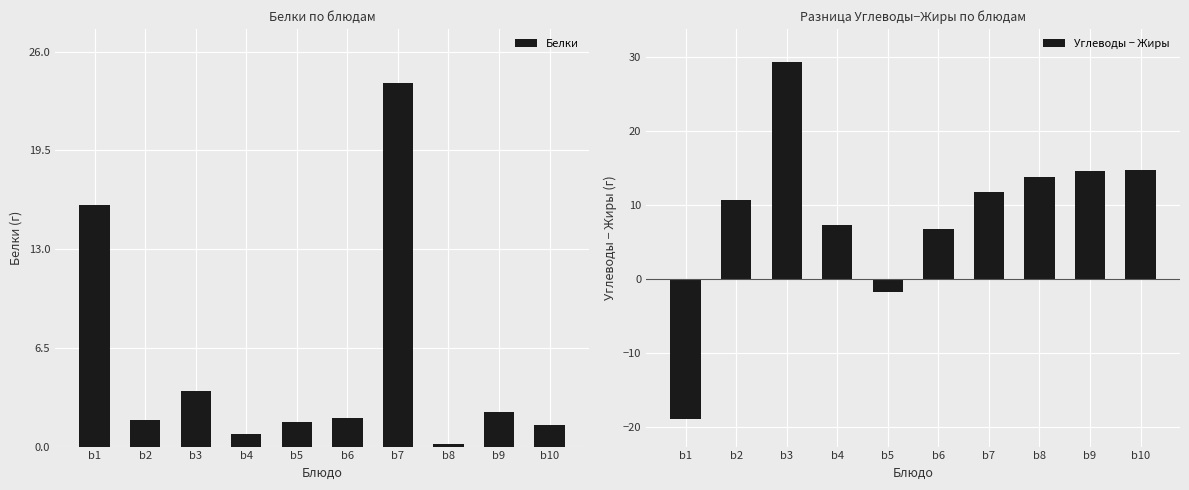

What is the highest value of the Углеводы − Жиры series?

29.4